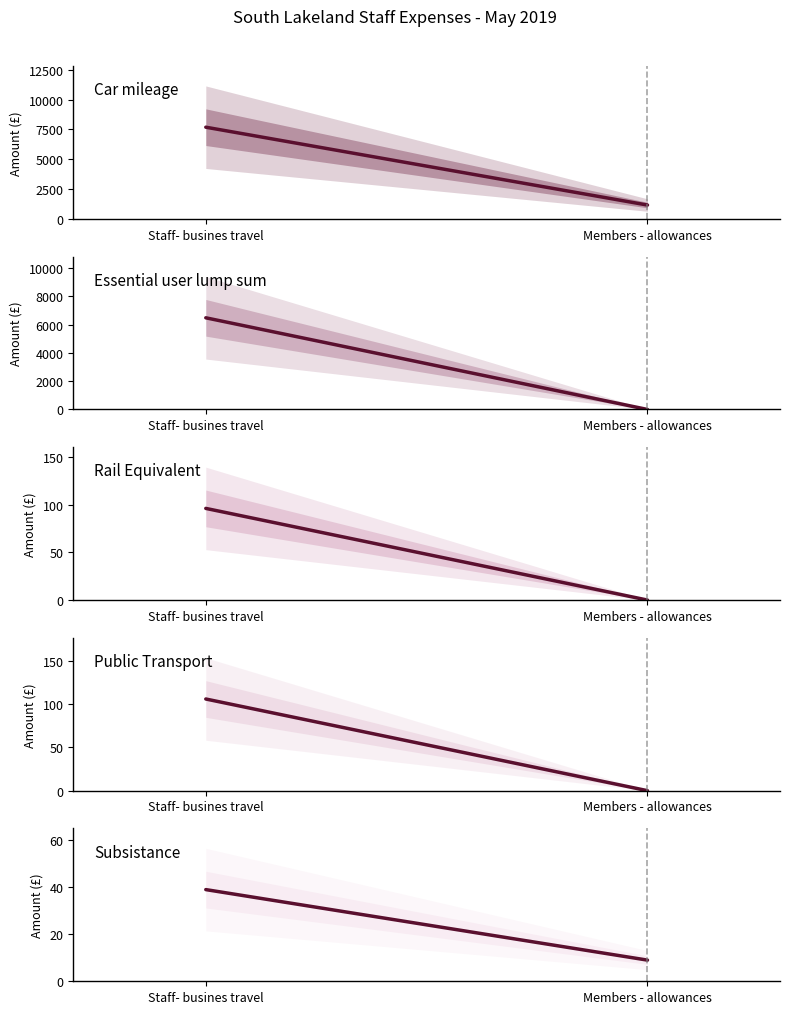

What are all the series names shown in the legend?

Car mileage, Essential user lump sum, Rail Equivalent, Public Transport, Subsistance